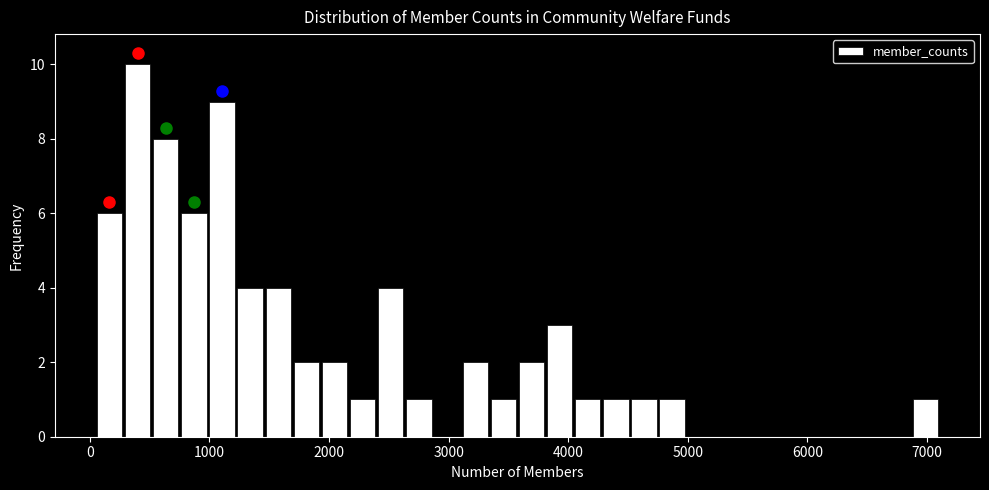

Read against the x-axis, roughly where is the centre of the tallest bar?

400